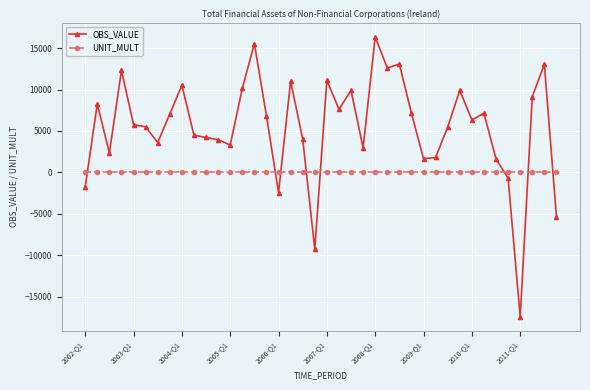

Which series has the largest total across all categories?

OBS_VALUE